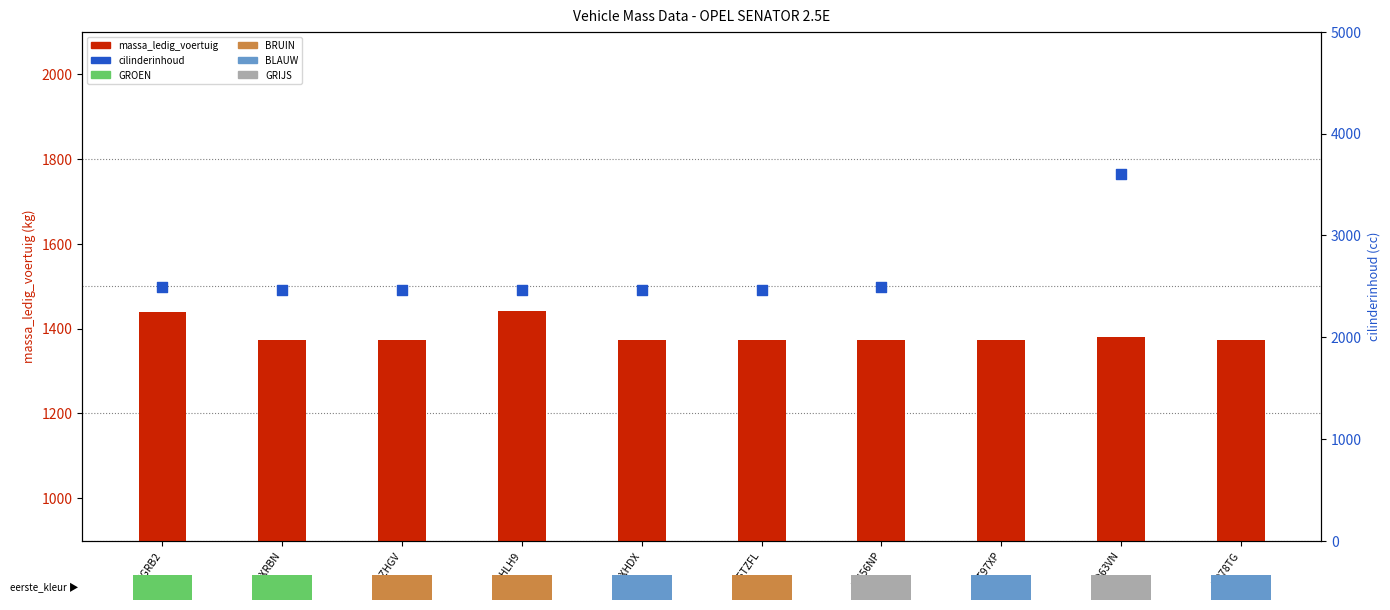

Which series has the largest Y range (max minus min)?

cilinderinhoud